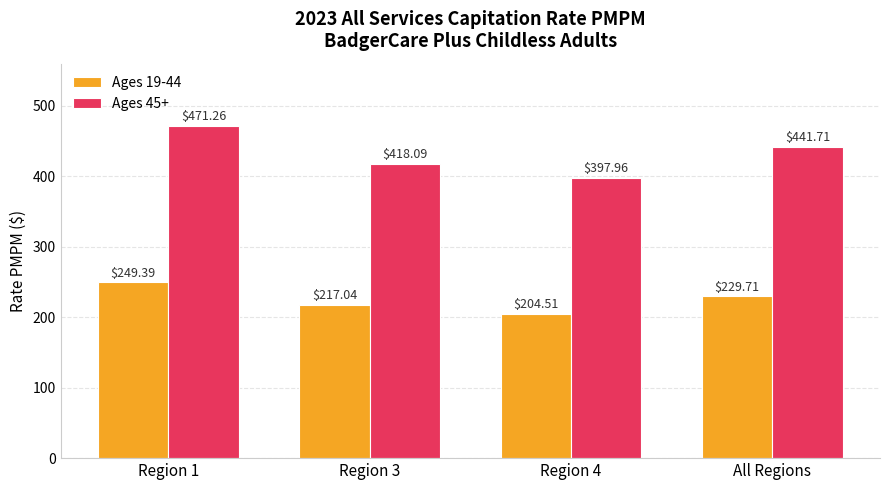

The value of Ages 19-44 at Region 1 is 438.4. True or false?

False